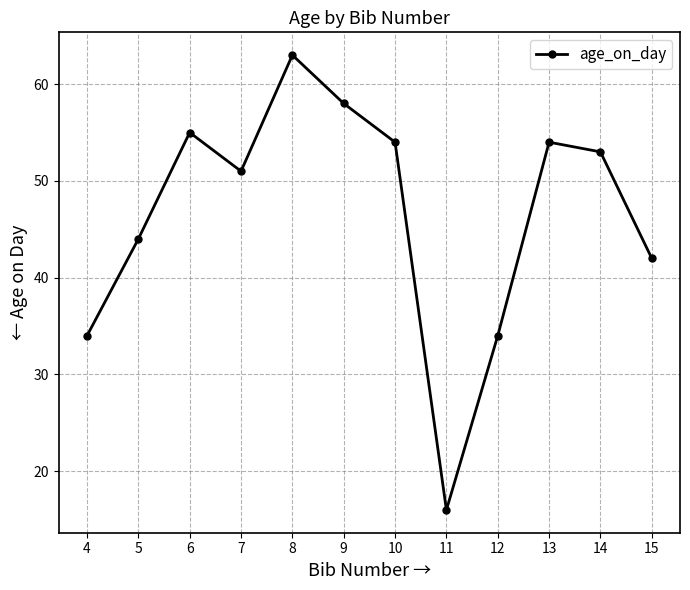

What value does the data have at 12?

34